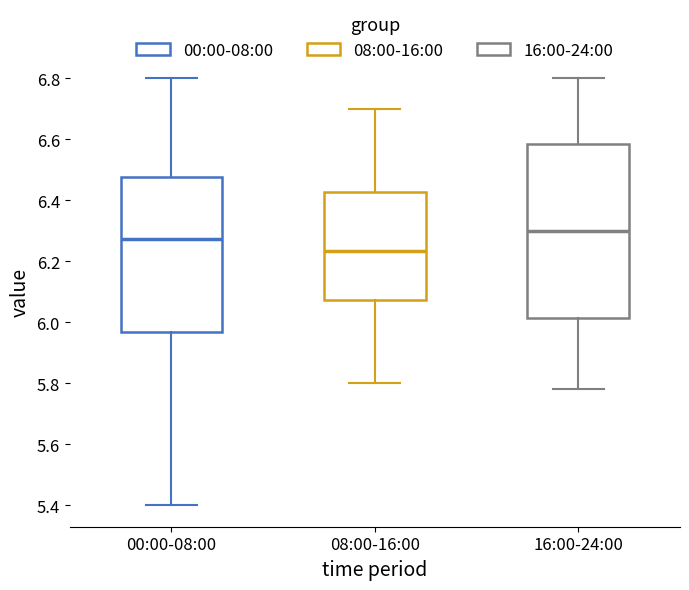

Where does the lower whisker of the box for 16:00-24:00 end on the y-axis? The values are not printed on the chart, so give them approximately, as read against the axis.

5.78